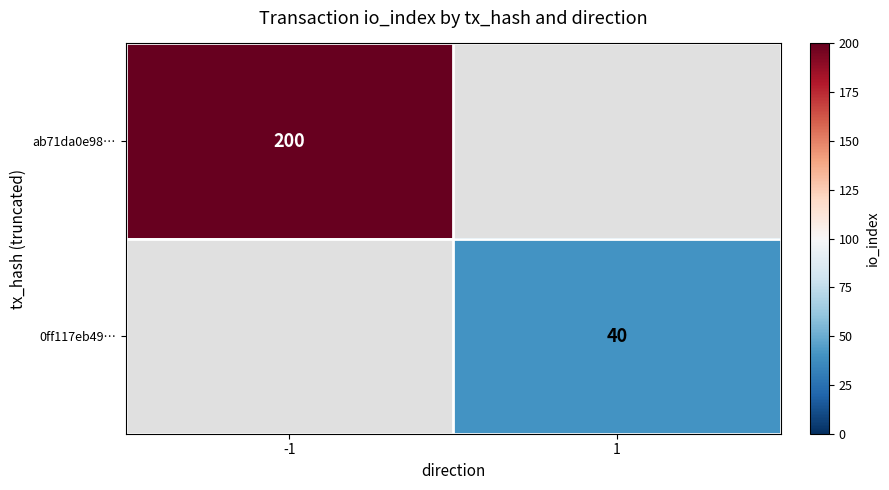

Is it true that 0ff117eb49… equals 40 at 1?

True